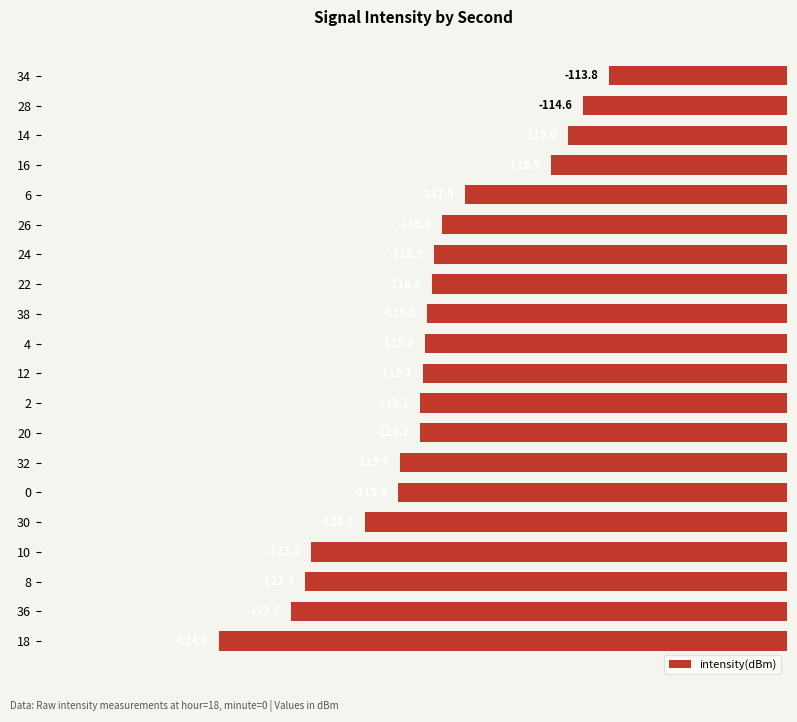

What is the approximate value at 12?

-119.1